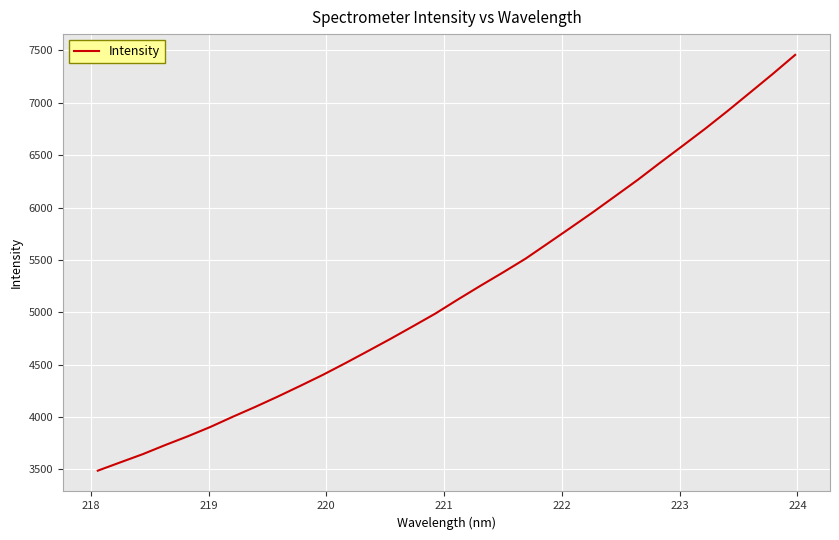

What is the smallest value displayed?

3488.0